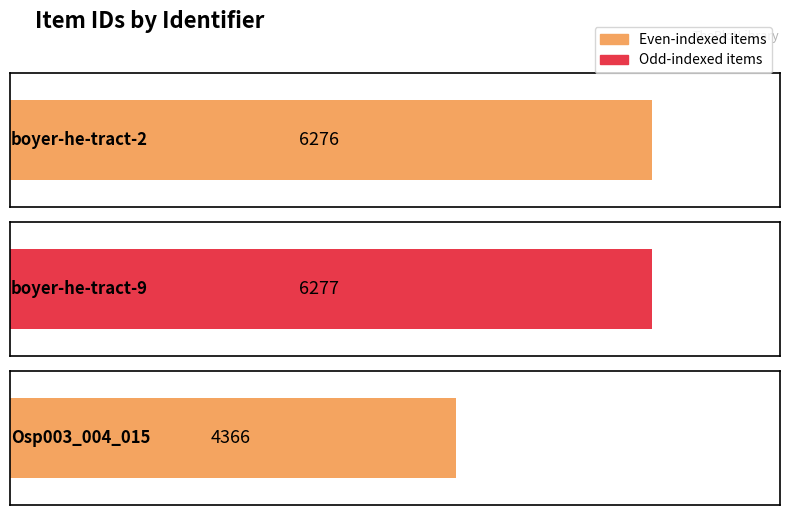

List the labels in order of value, largest first.

boyer-he-tract-9, boyer-he-tract-2, Osp003_004_015